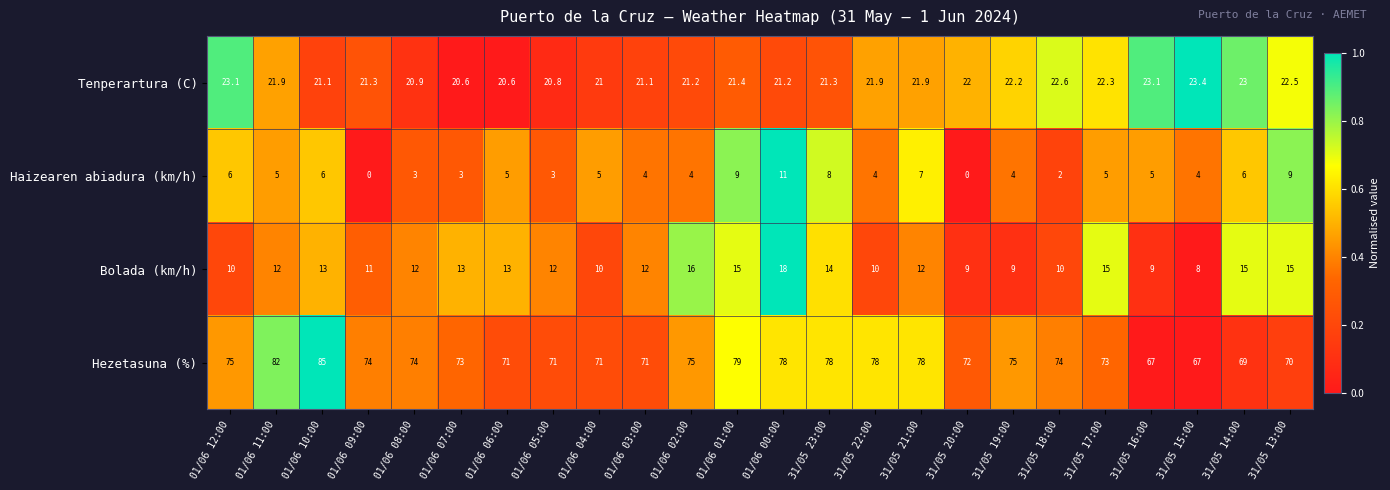

What is the spread (max minus min) of values at 01/06 04:00?

66.0